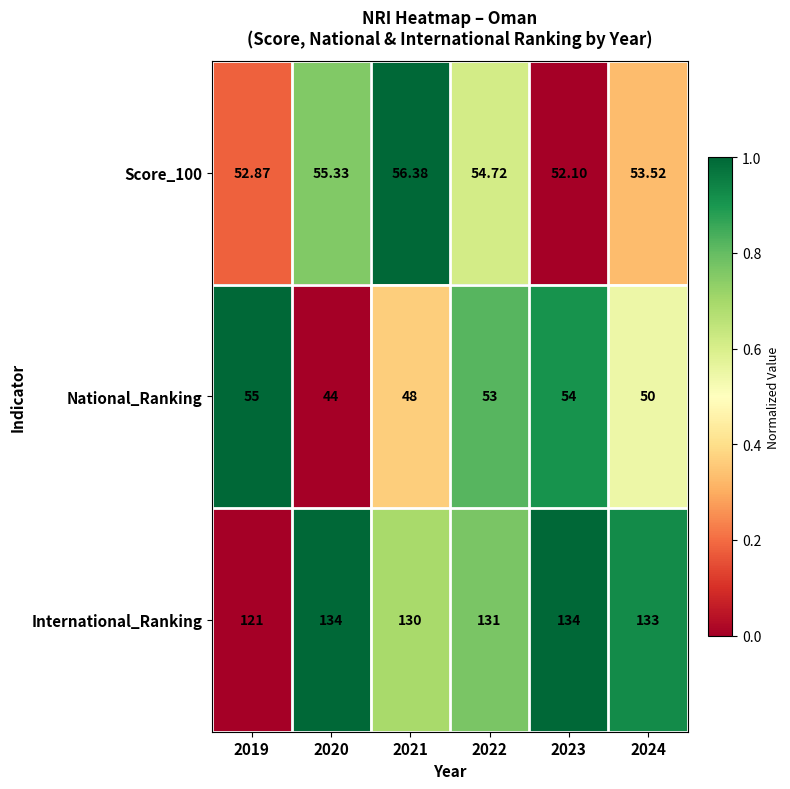

Which series changed the most between 2019 and 2023?

International_Ranking